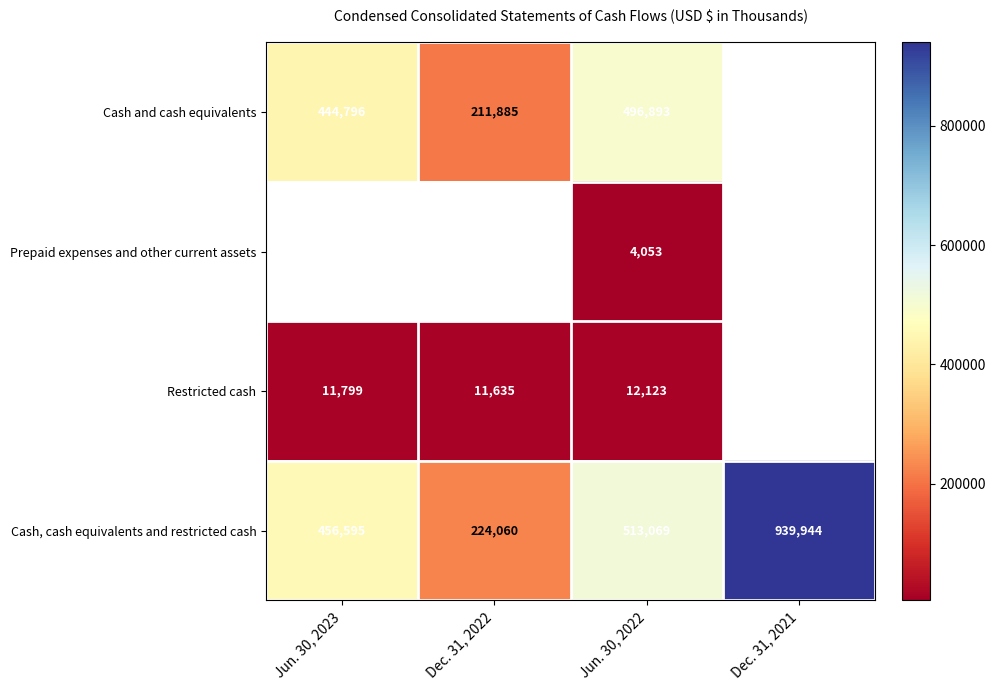

What is the difference between the highest and lowest values at Jun. 30, 2022?

509016